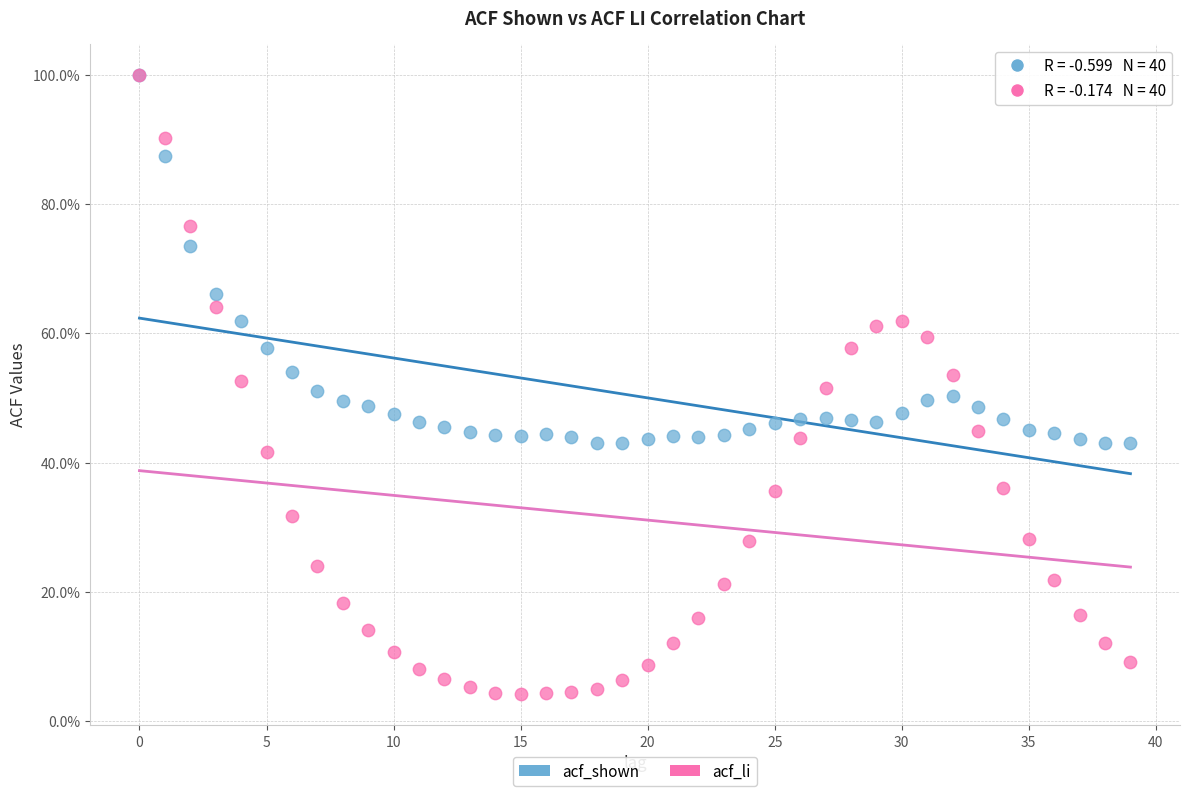

Which series contains the lowest Y value?

acf_li